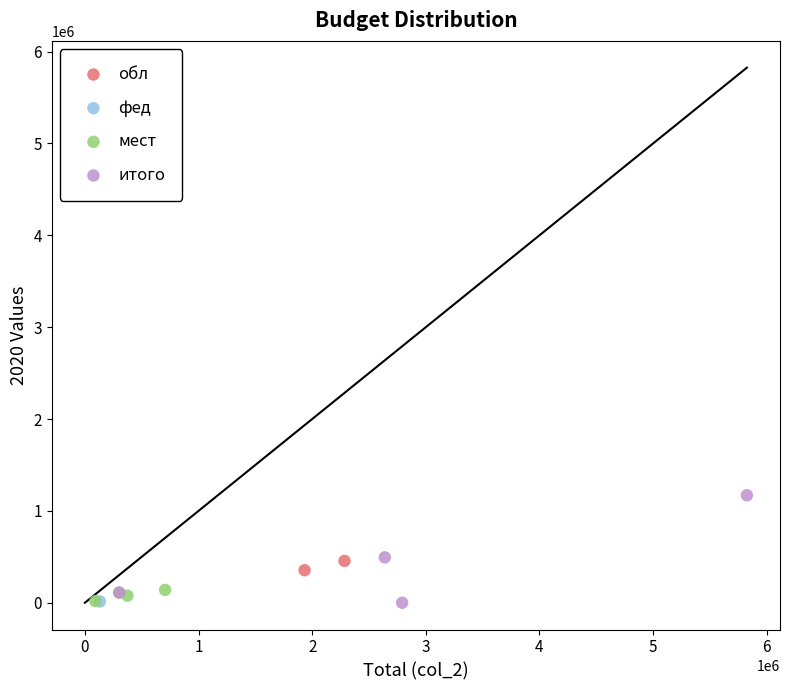

Which series reaches the maximum Y coordinate?

итого